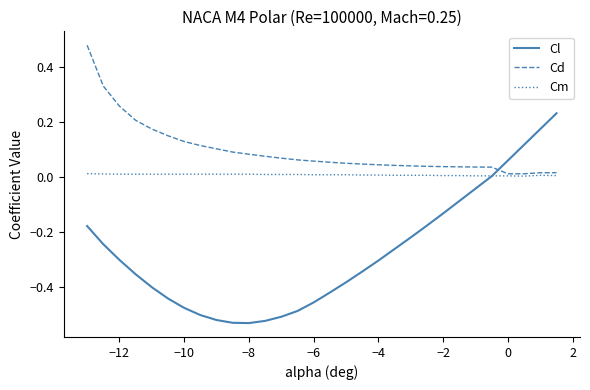

Rank the series by their maximum value, from highest to lowest.

Cd, Cl, Cm